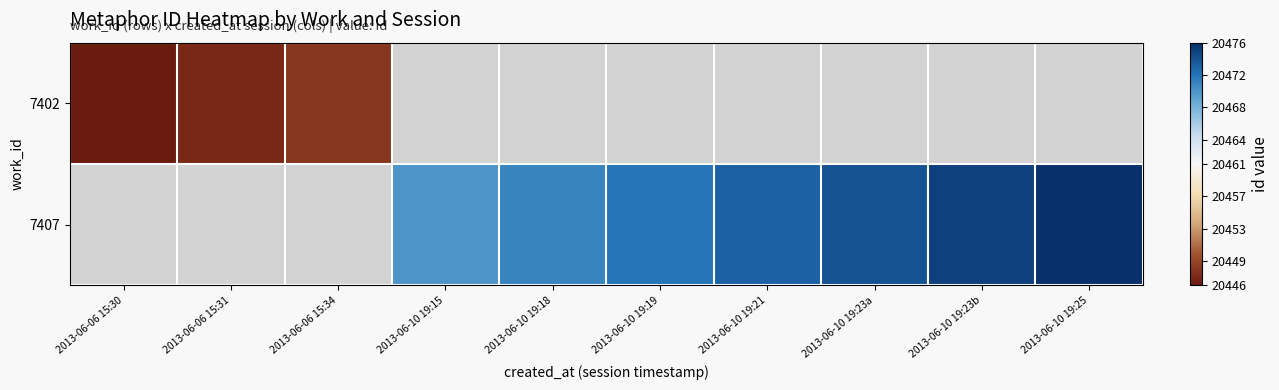

Is it true that 7407 equals 20476.0 at 2013-06-10 19:25?

True